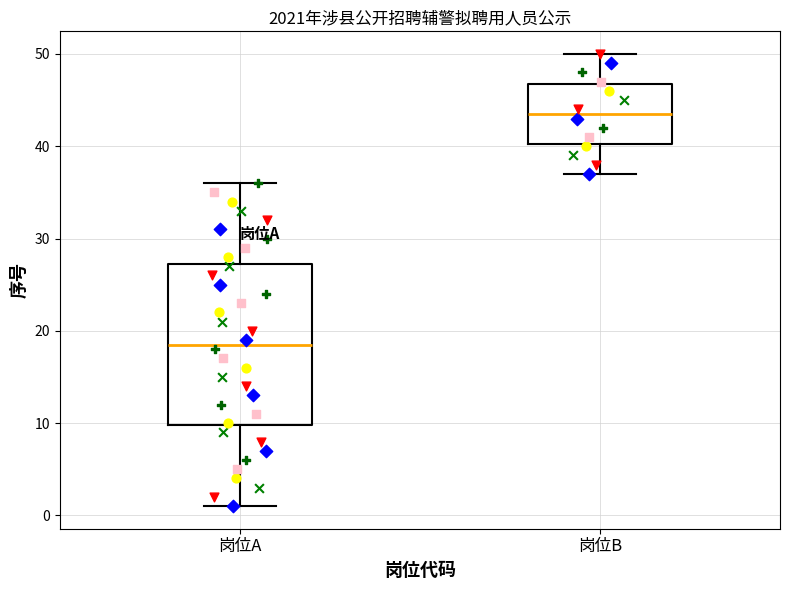

Comparing the boxes themselves (not the whiskers), which one is the tallest?

岗位A